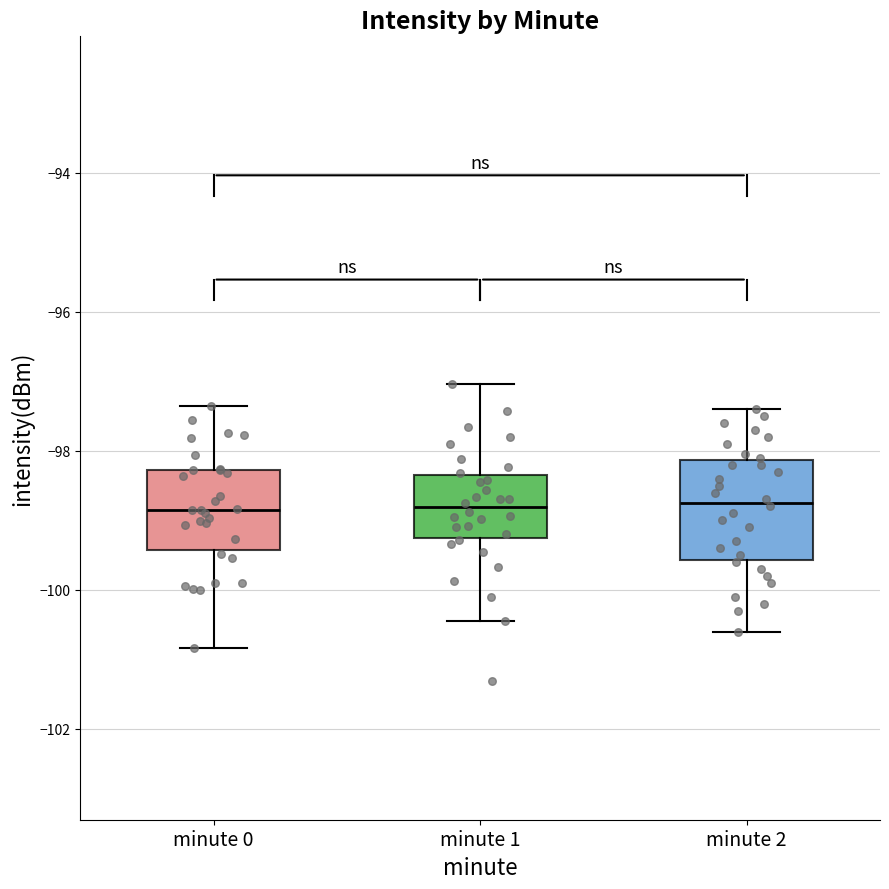

Which box is the tallest, from its lower edge to its upper edge?

minute 2